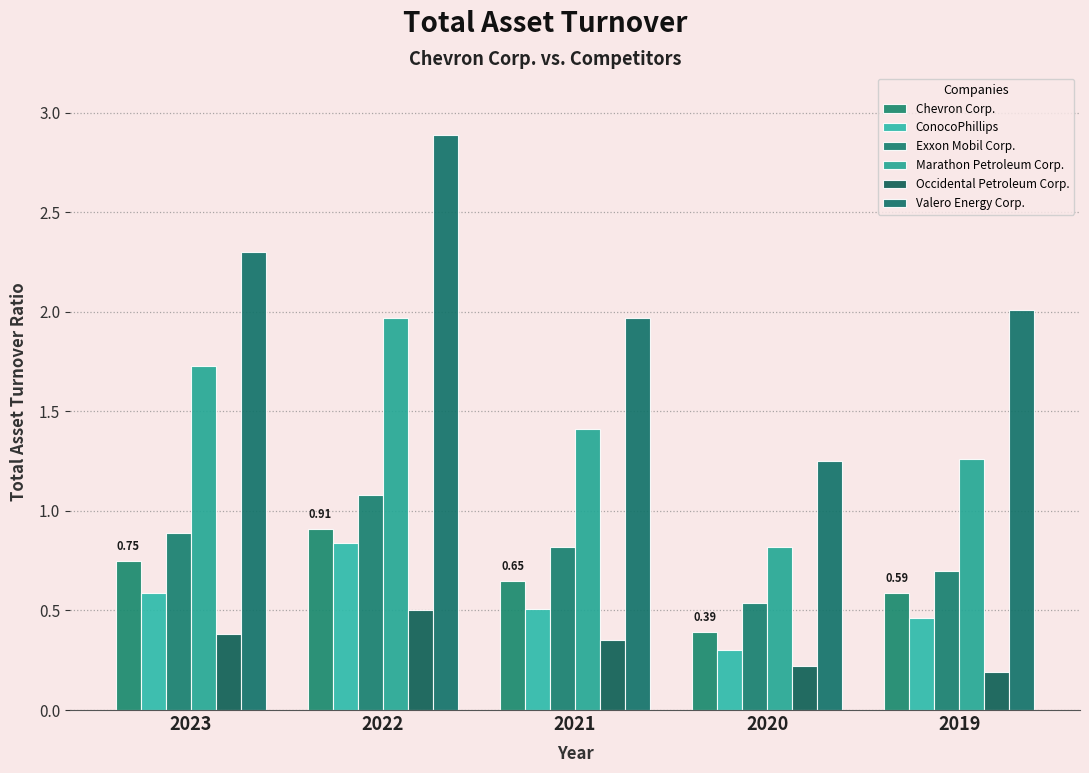

What is the difference between the maximum and minimum values in the Valero Energy Corp. series?

1.6